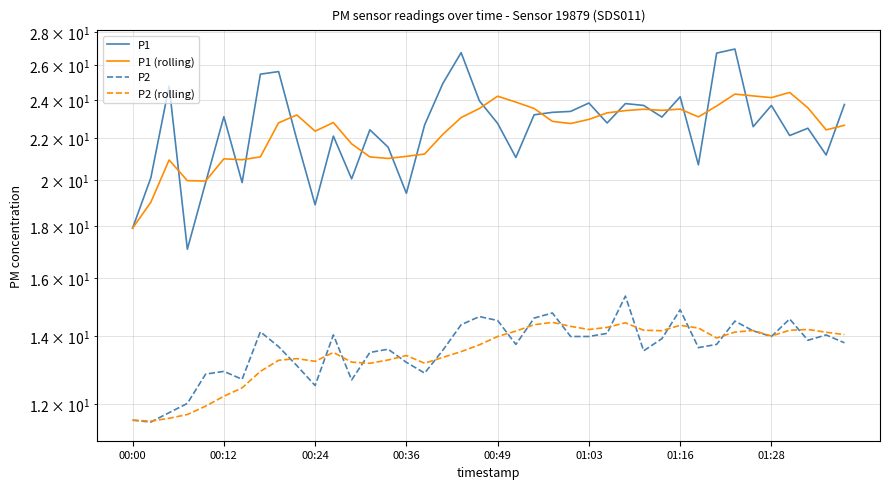

In P1 (rolling), how many points are lower than both neighbors (excluding endpoints)?

9